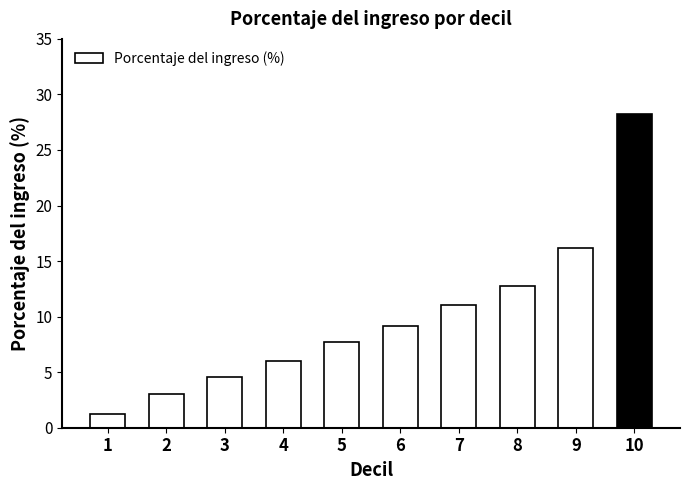

What is the maximum value shown in the chart?

28.2